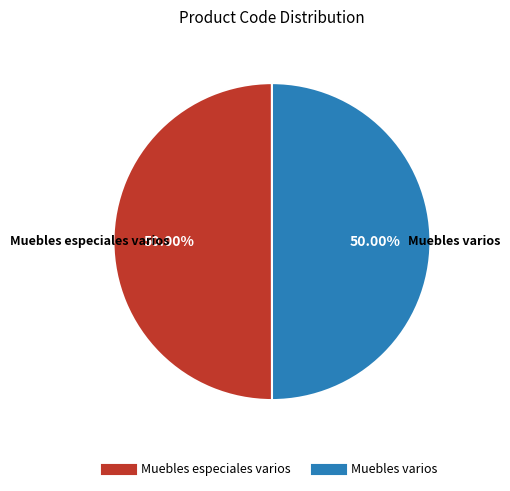

Do Muebles especiales varios and Muebles varios together represent more than half of the pie?

Yes